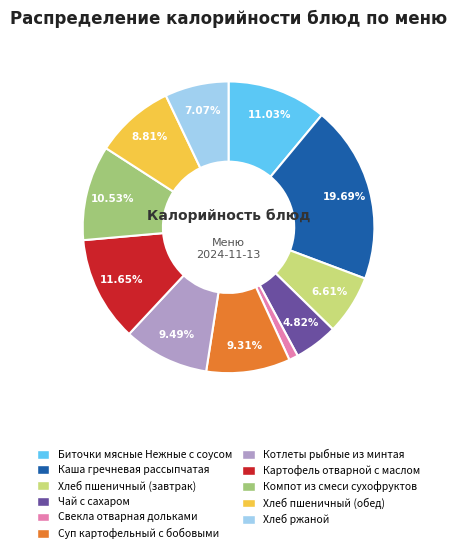

True or false: Хлеб пшеничный (обед) accounts for 16% of the total.

False